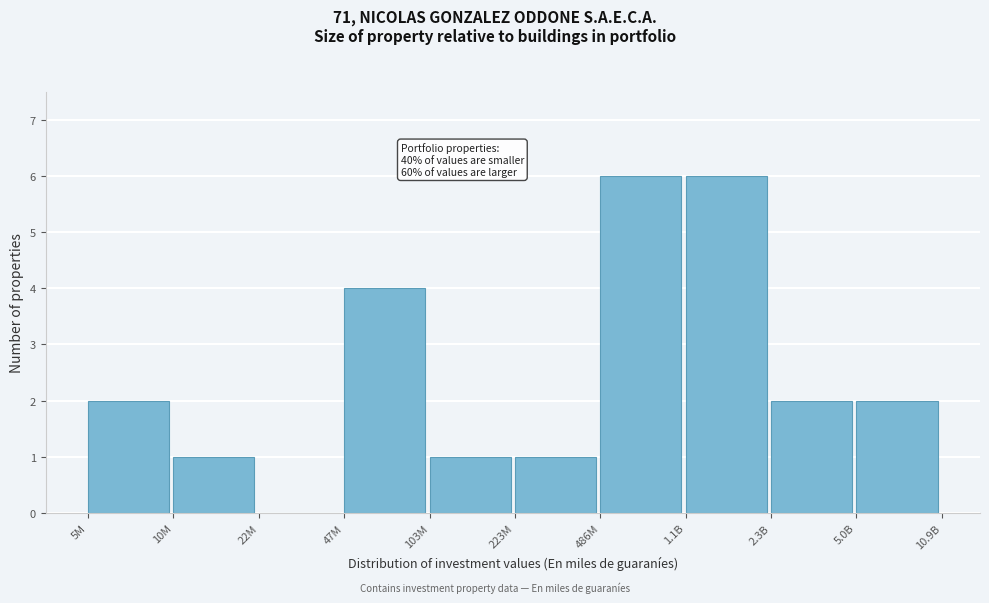

Reading right to left, transcribe all the data shown in this chart.

5.0B=2	2.3B=2	1.1B=6	486M=6	223M=1	103M=1	47M=4	22M=0	10M=1	5M=2